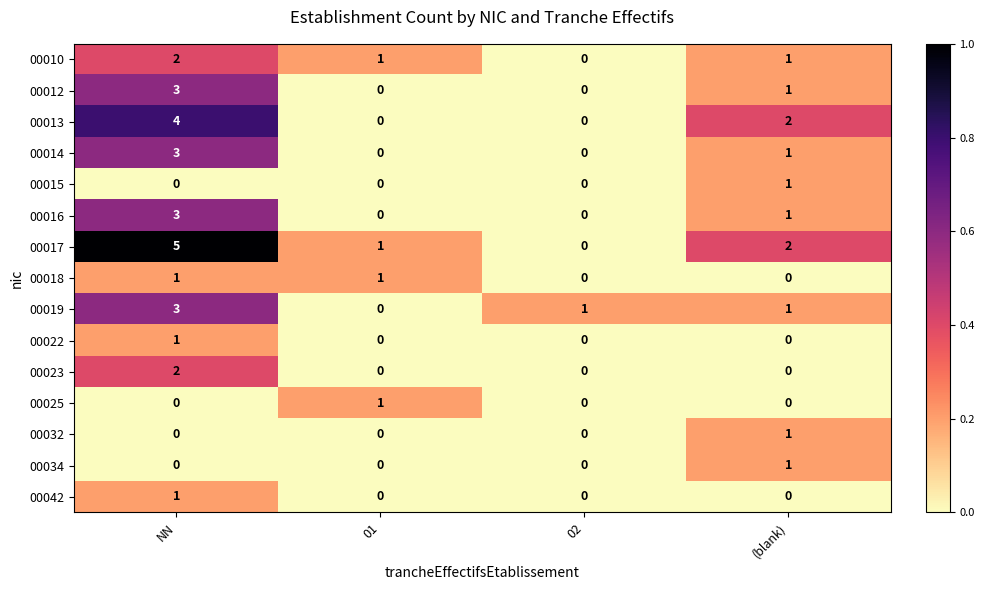

What is the total value across all series at 02?

1